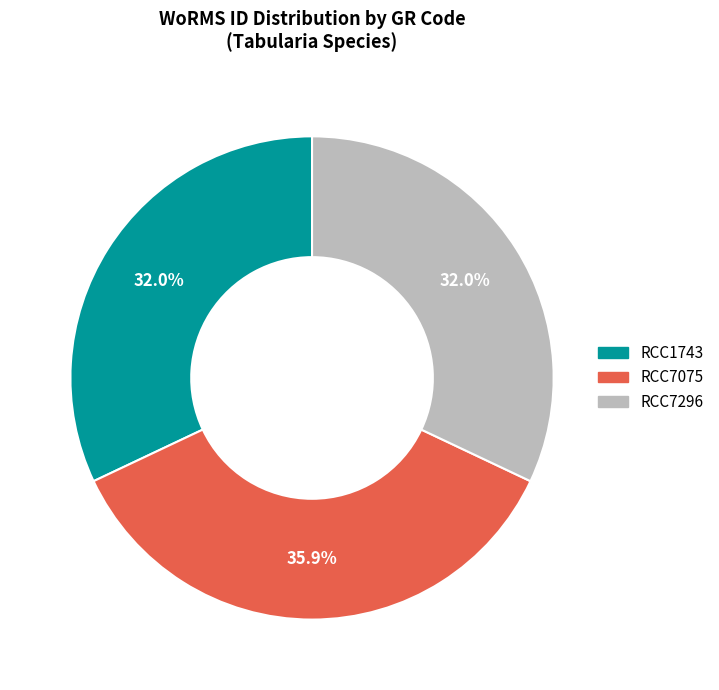

Which category has the biggest portion of the pie?

RCC7075